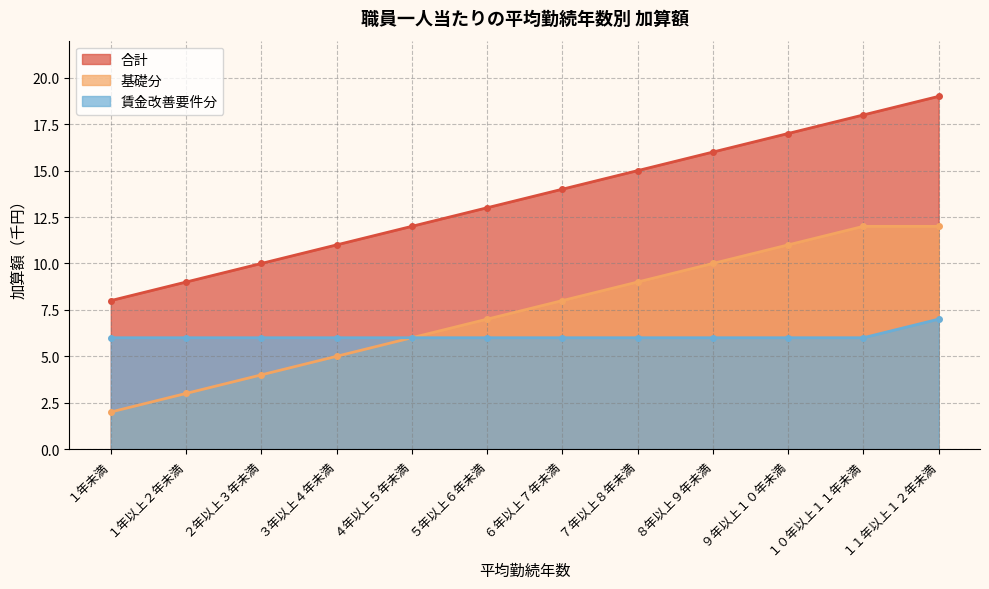

What is the difference between the maximum and minimum values in the 基礎分 series?

10